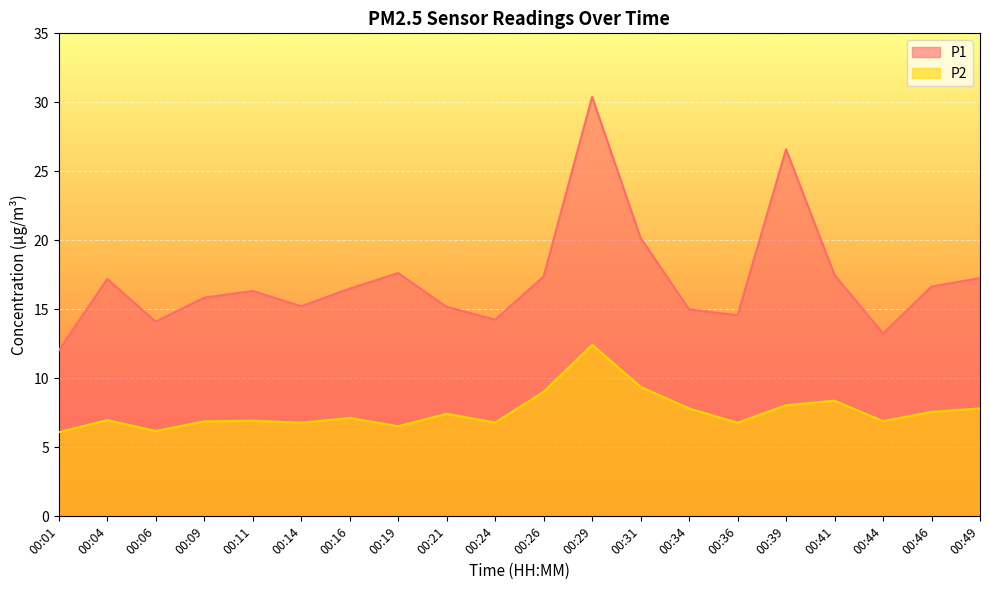

True or false: P2 and P1 intersect in this chart.

False